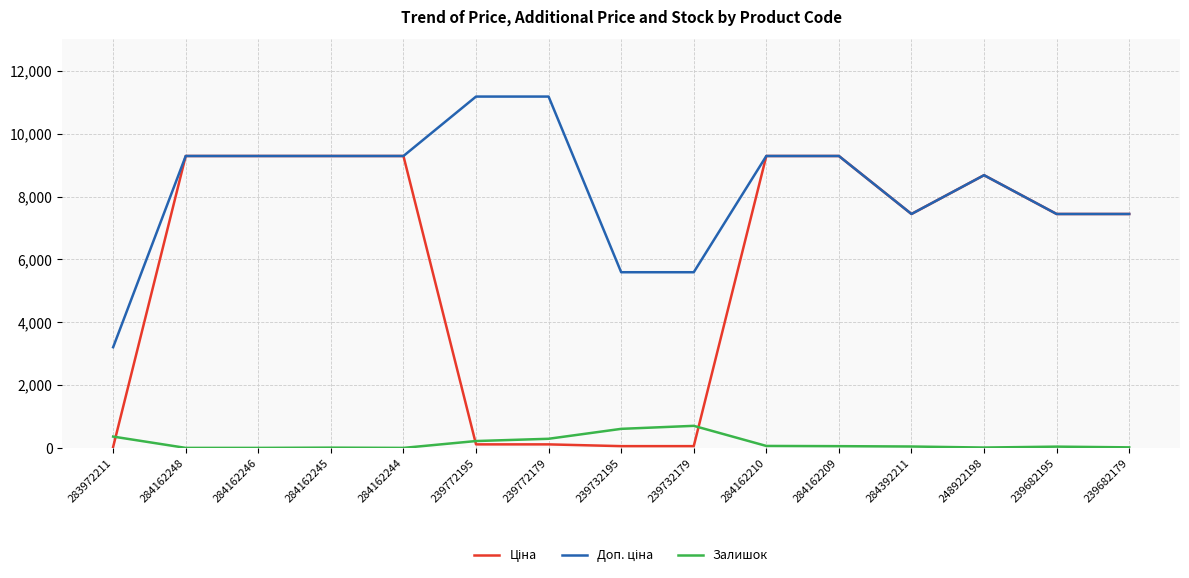

How many lines are shown in the chart?

3